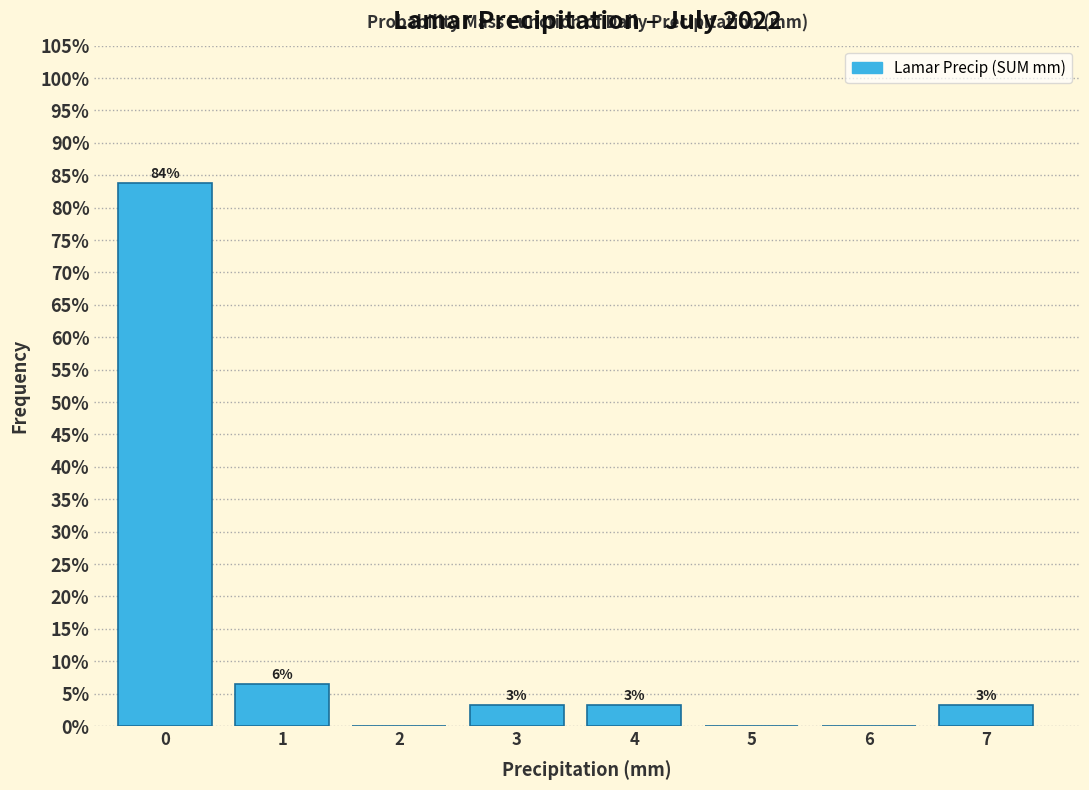

Are the bars horizontal?

No